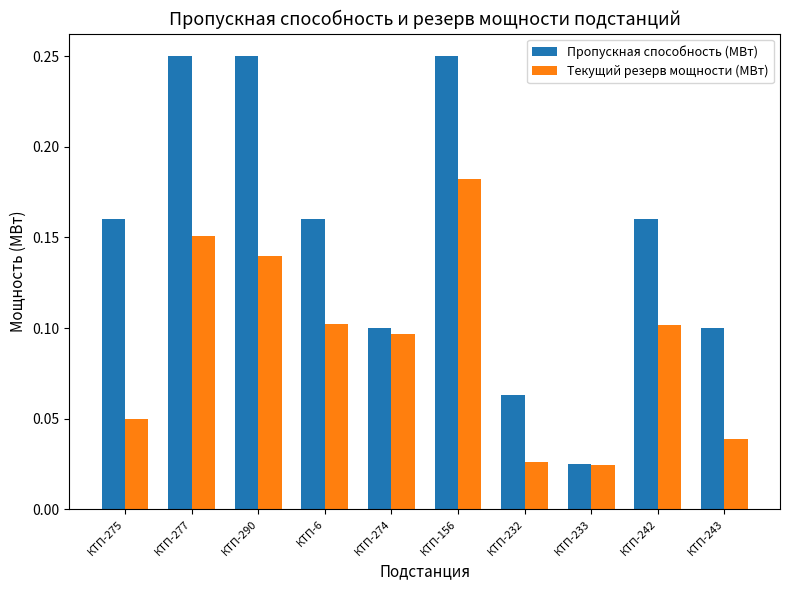

What is the label of the 8th bar from the left?

КТП-233